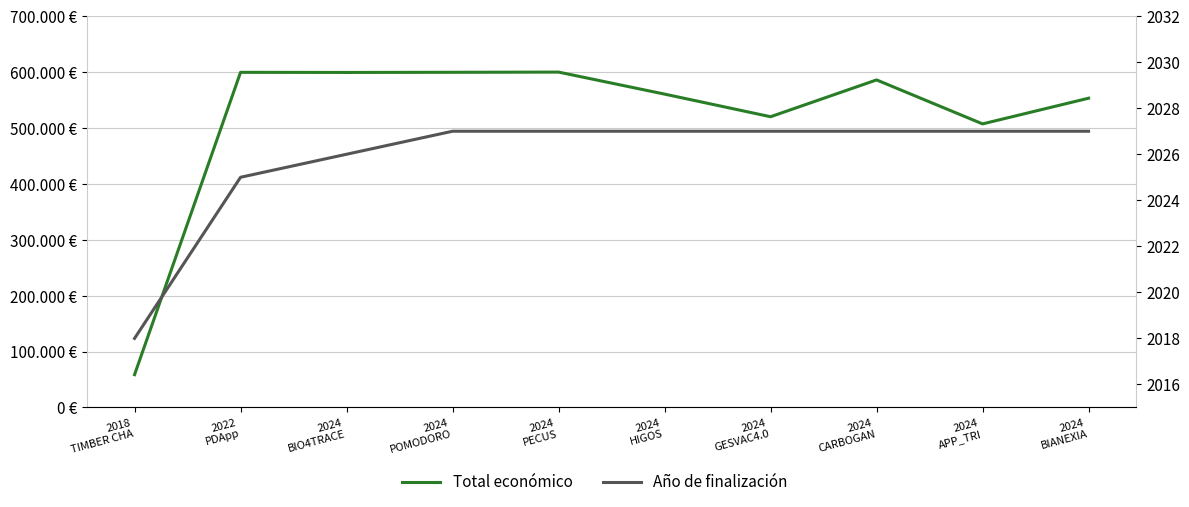

True or false: Año de finalización has more than 1 interior local peaks.

False